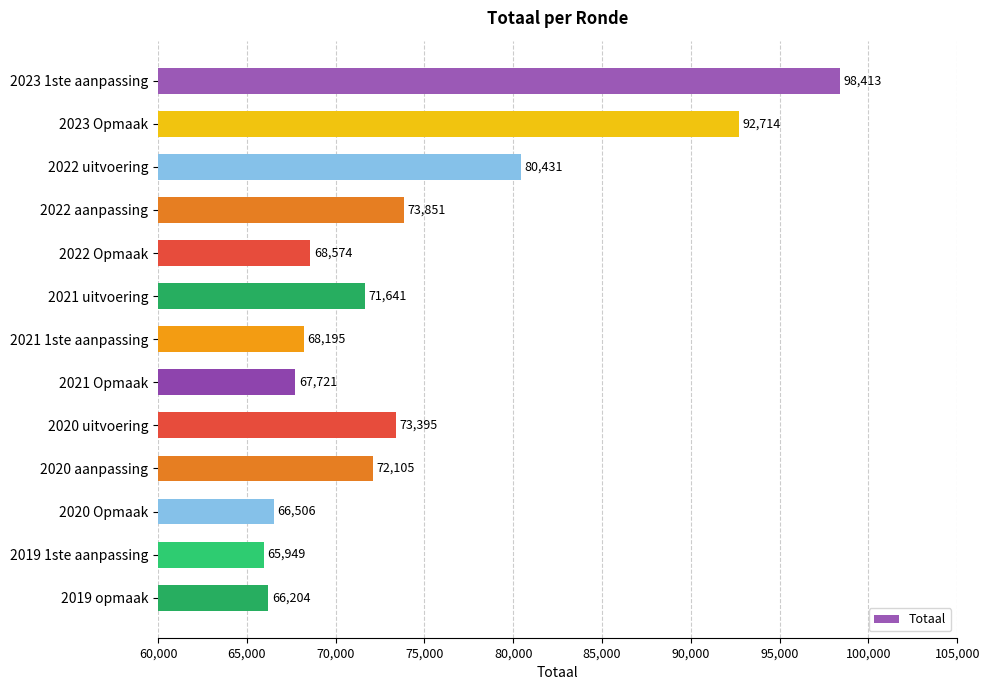

What is the value of the 3rd bar from the top?

80431